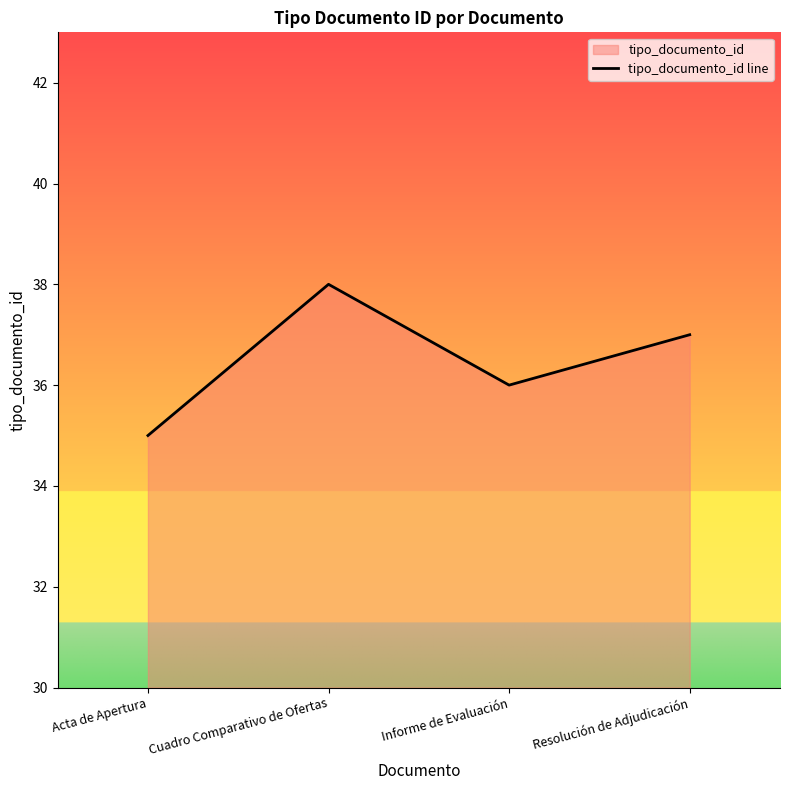

The value at Resolución de Adjudicación is 37. True or false?

True